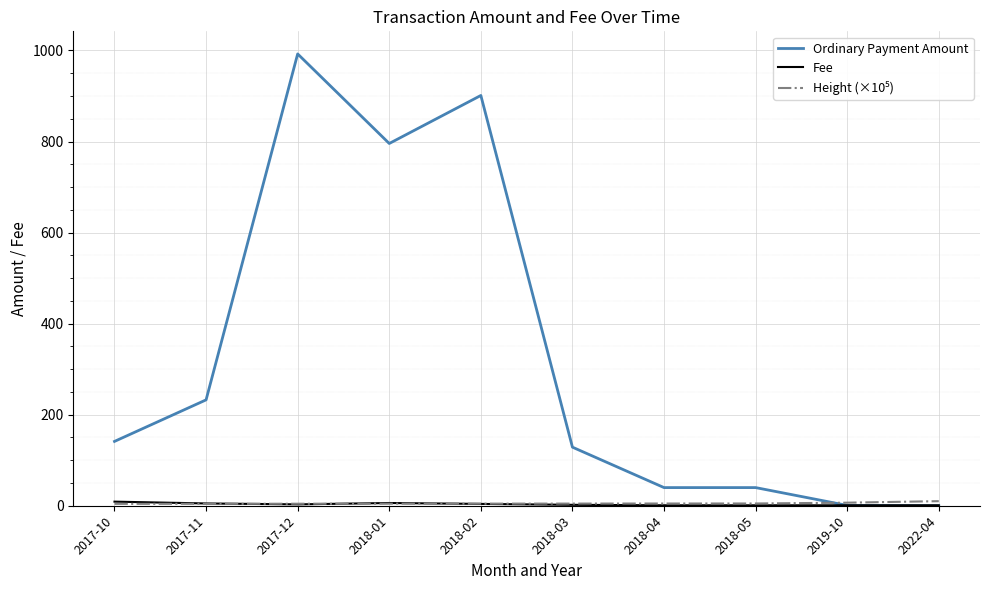

What is the difference between the second highest and second lowest values in the Ordinary Payment Amount series?

900.5